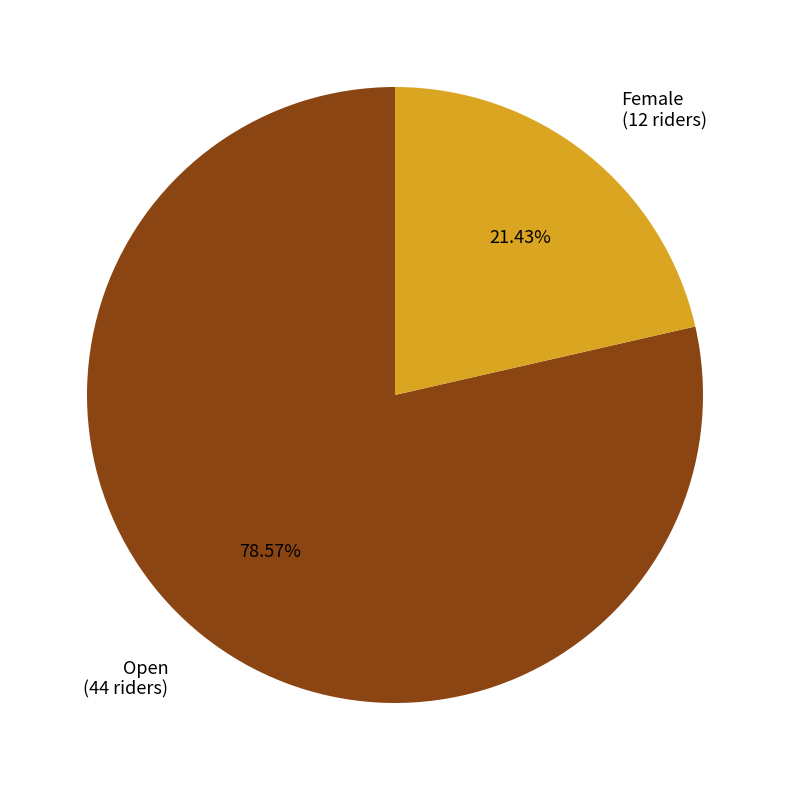

Approximately how many times larger is the value at Female compared to Open?

0.3